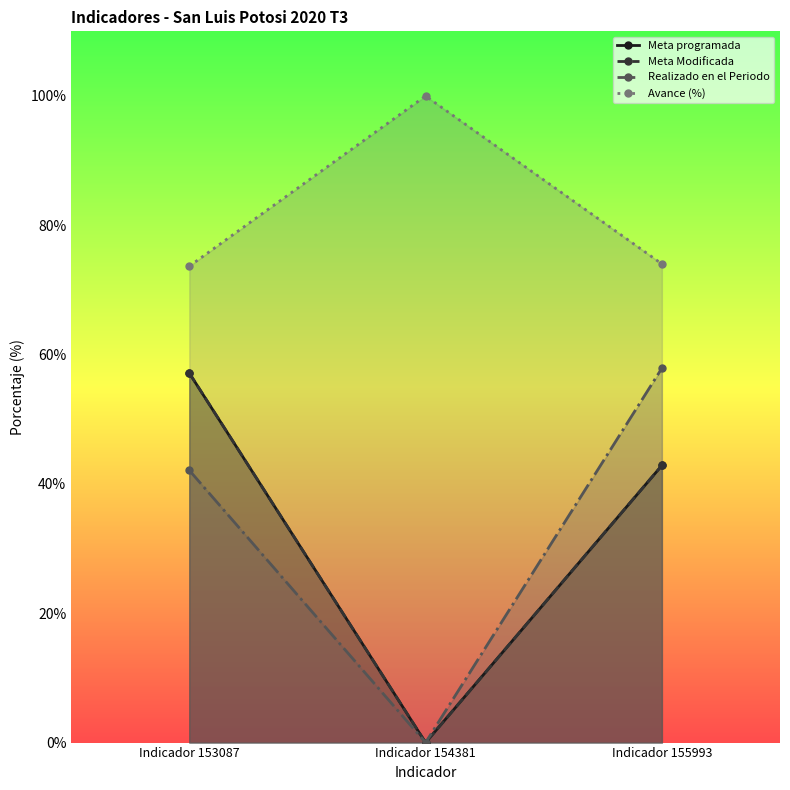

Between Indicador 154381 and Indicador 155993, which series saw the biggest shift?

Realizado en el Periodo